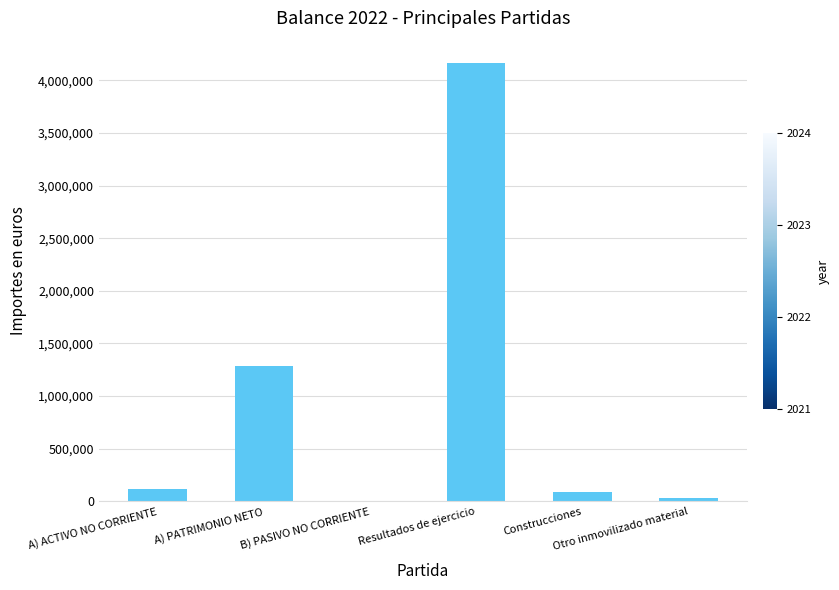

The value at B) PASIVO NO CORRIENTE is 0.0. True or false?

True